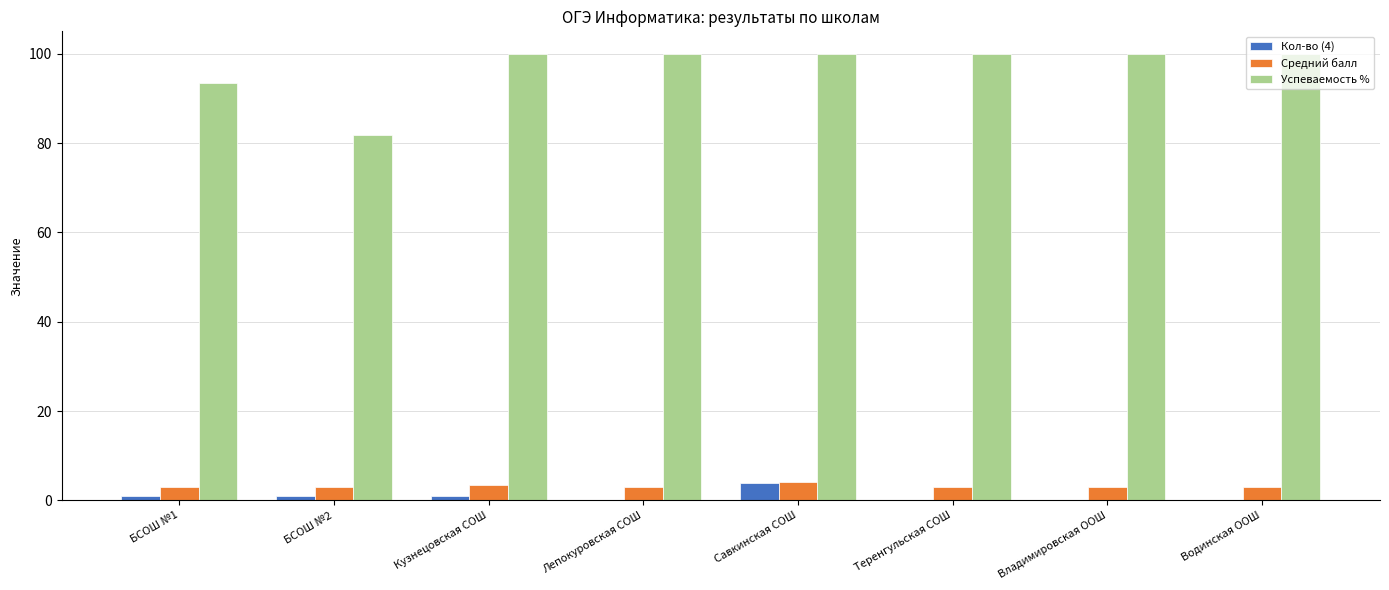

Which category has the highest value in the Кол-во (4) series?

Савкинская СОШ